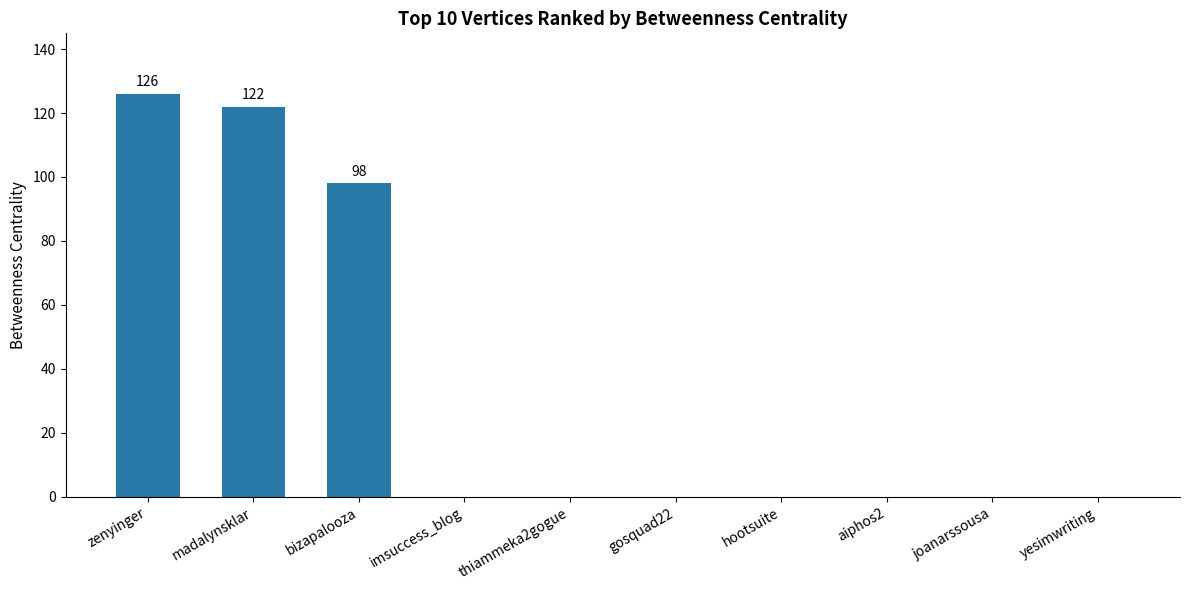

Is it true that the value at hootsuite is 0?

True